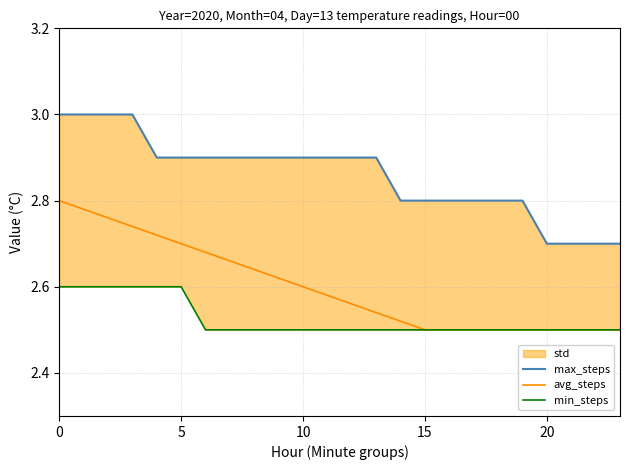

Is it true that min_steps equals 2.5 at 14?

True